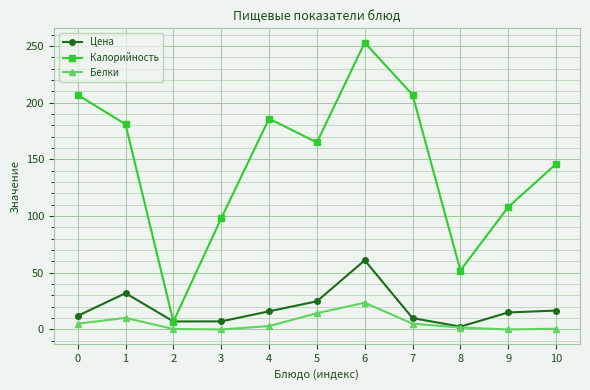

What is the value of the Калорийность point at the 9th from the left?

52.0